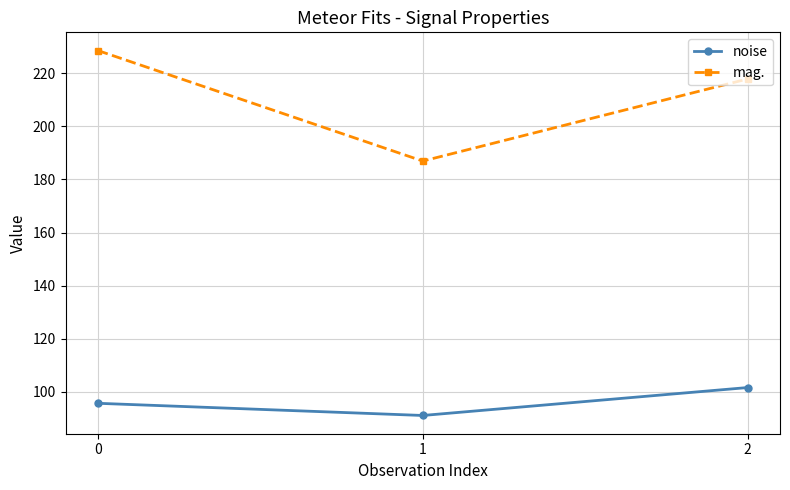

How many lines are shown in the chart?

2